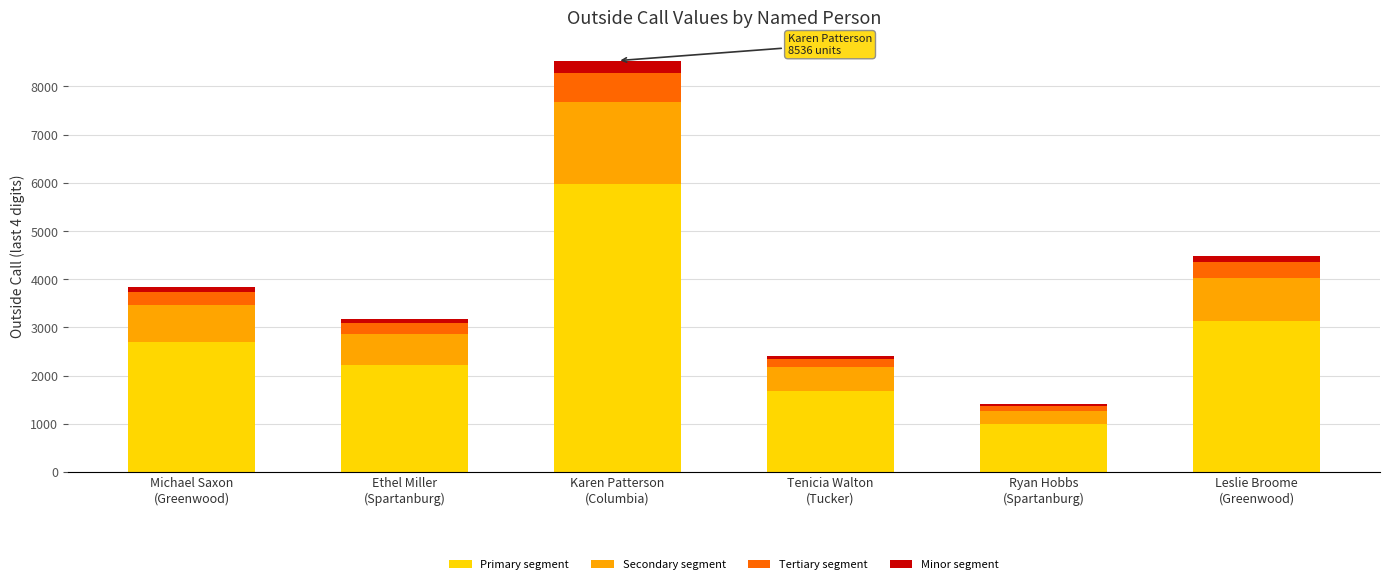

What is the minimum value for Primary segment?

989.8